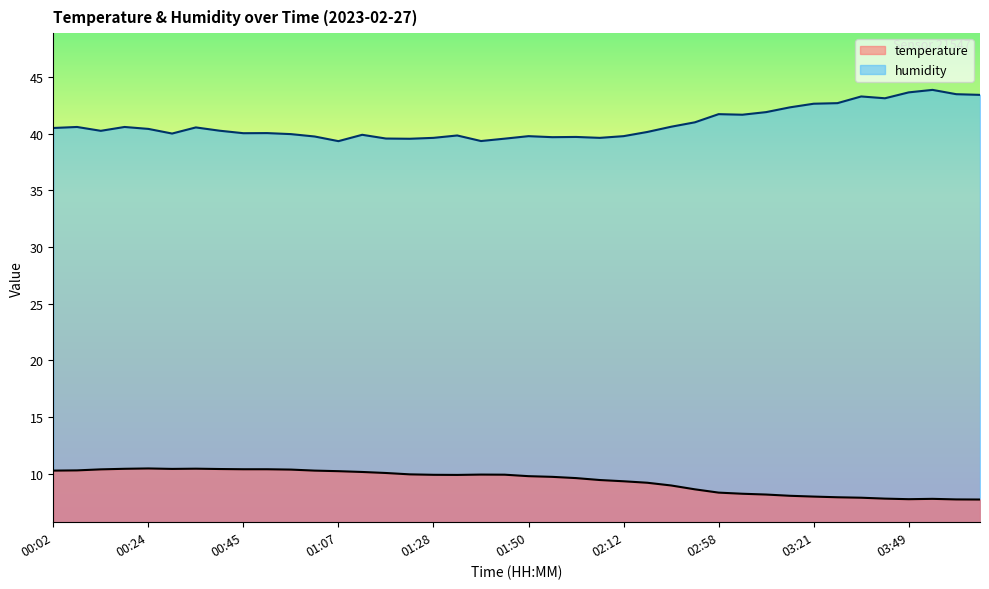

At which category is the sum across all series the highest?

03:54